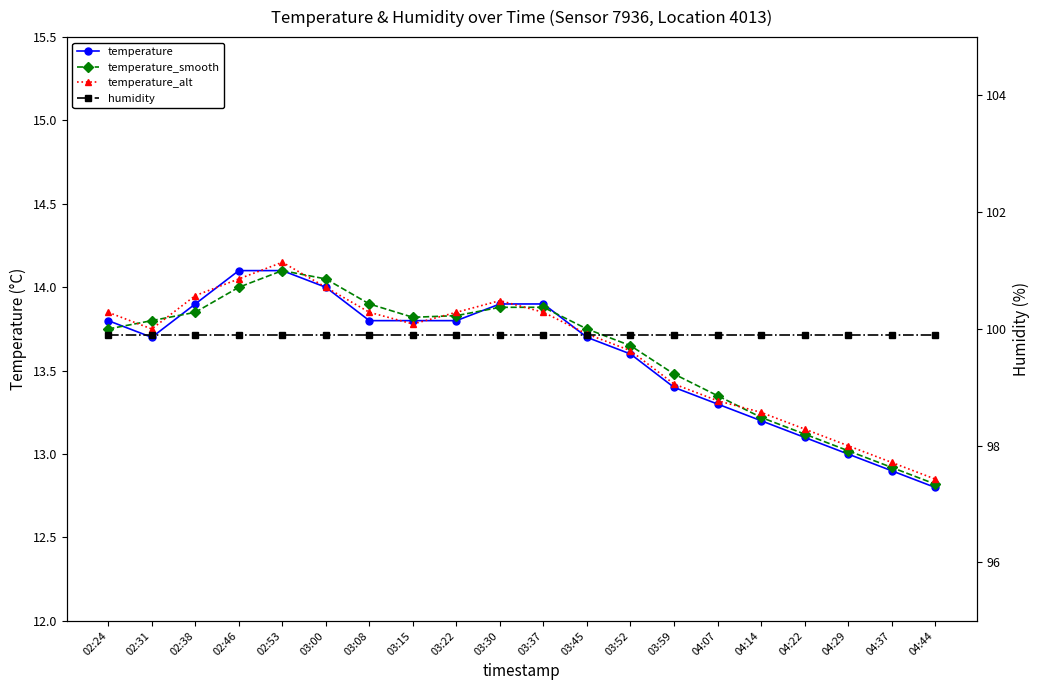

What are all the series names shown in the legend?

temperature, temperature_smooth, temperature_alt, humidity